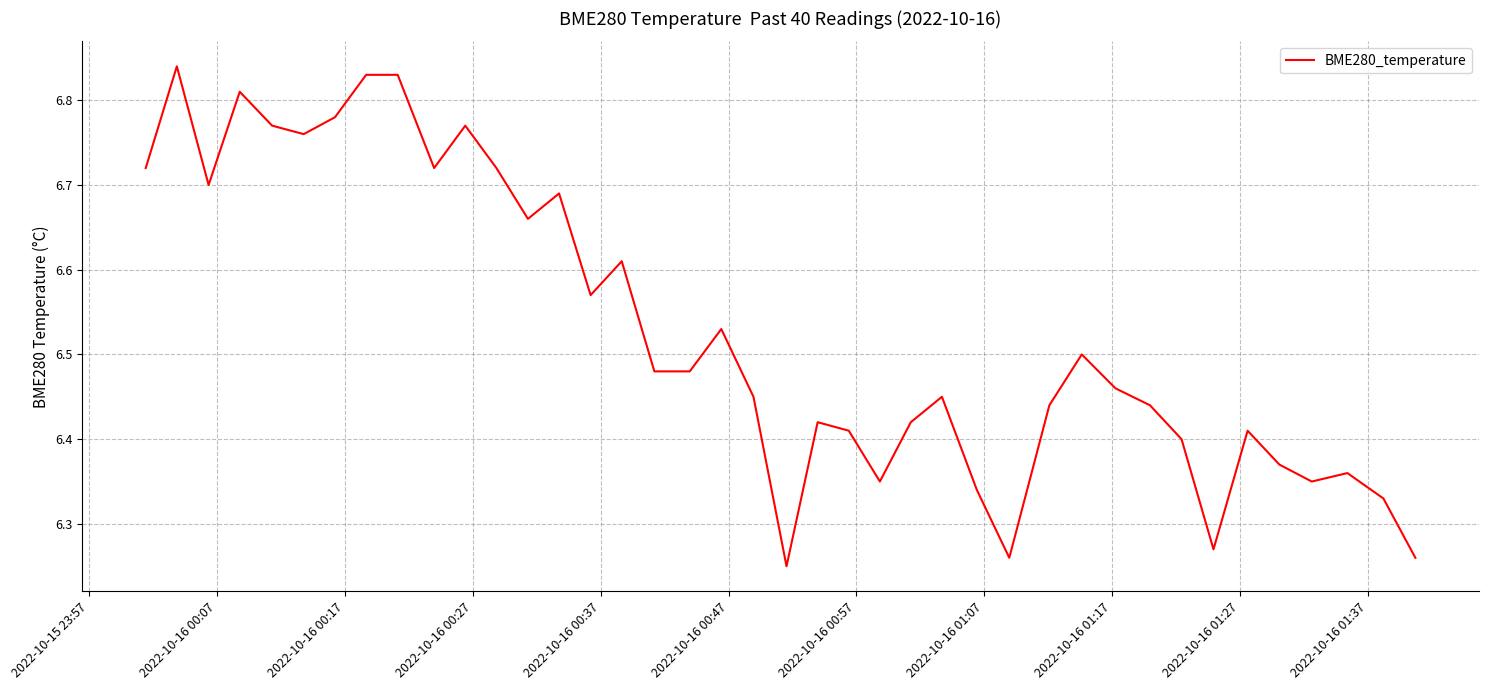

What is the difference between the maximum and minimum values?

0.6